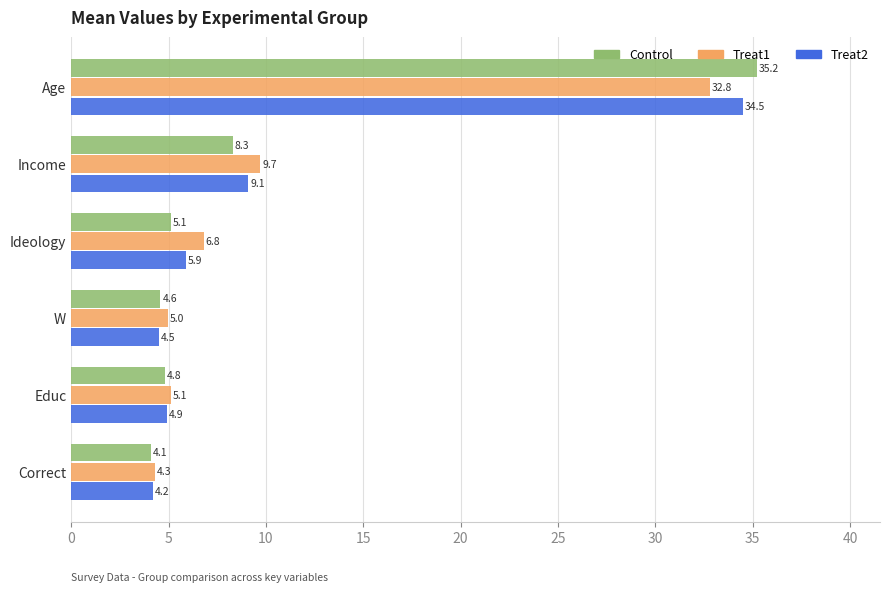

Is it true that Control equals 4.6 at W?

True